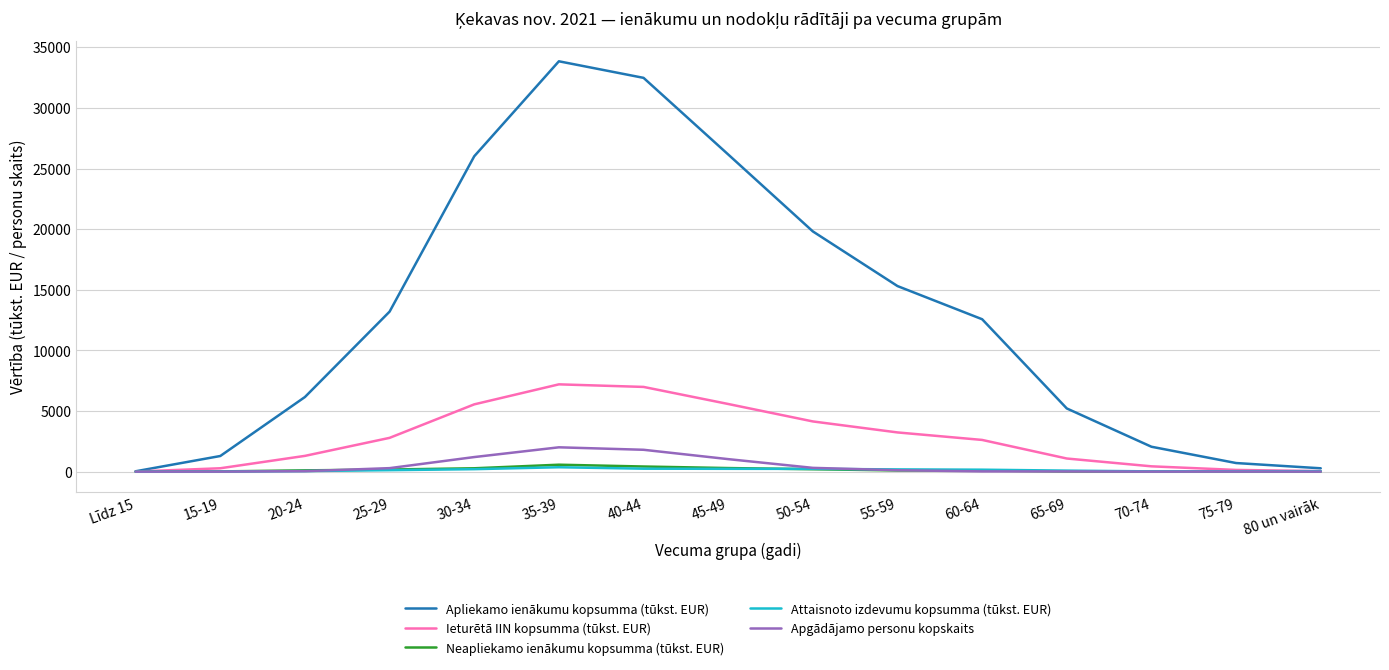

The value of Apliekamo ienākumu kopsumma (tūkst. EUR) at 30-34 is 15908.8. True or false?

False